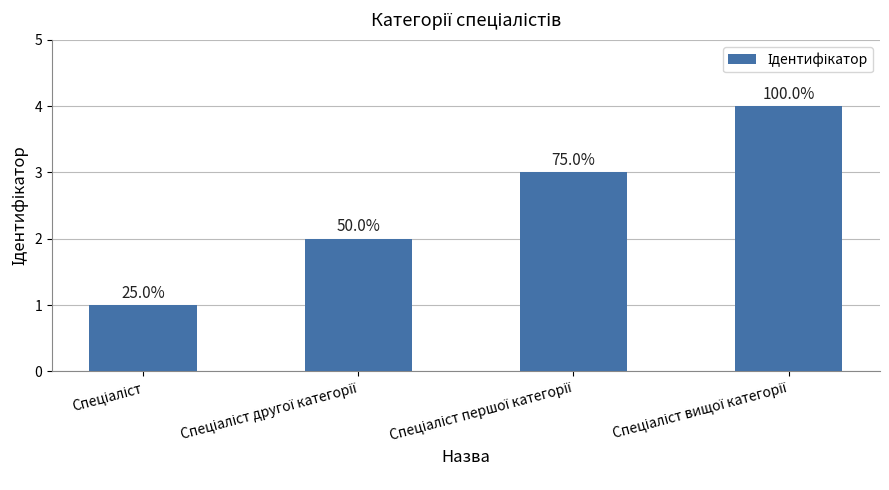

How many bars are there in total?

4